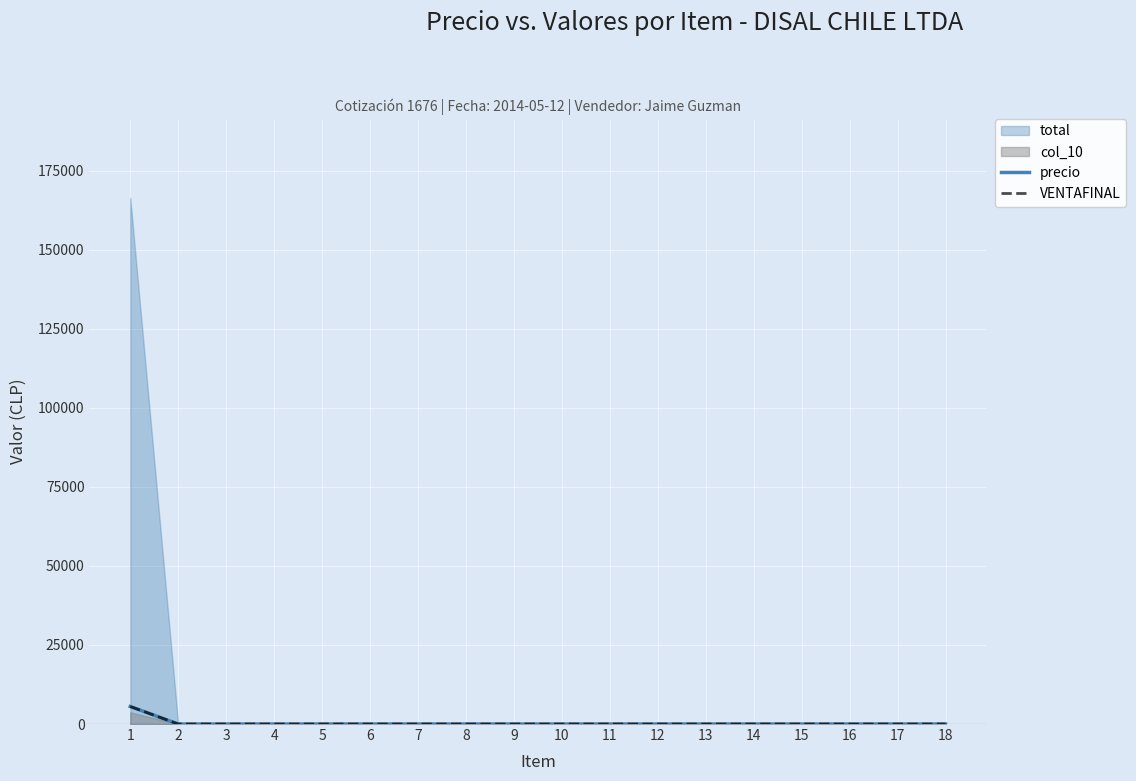

What is the difference between the maximum and minimum values in the precio series?

5547